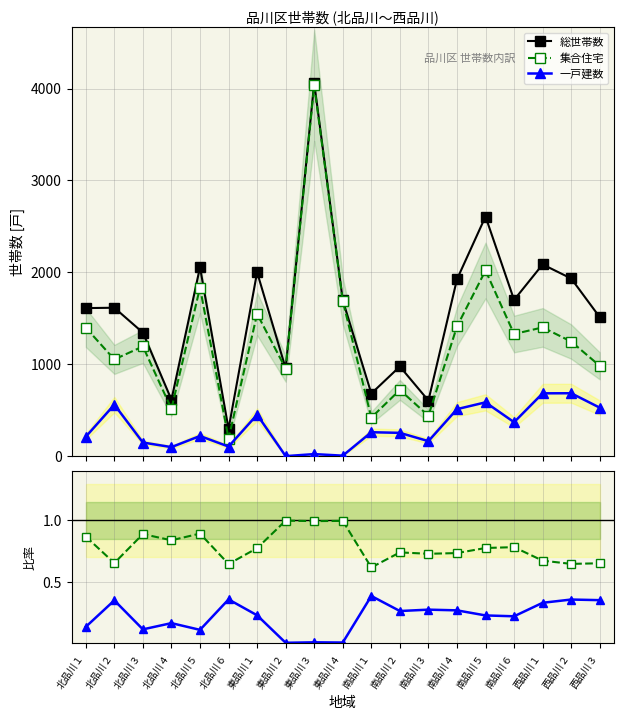

Where is 一戸建数 nearest to the value 344?

南品川６